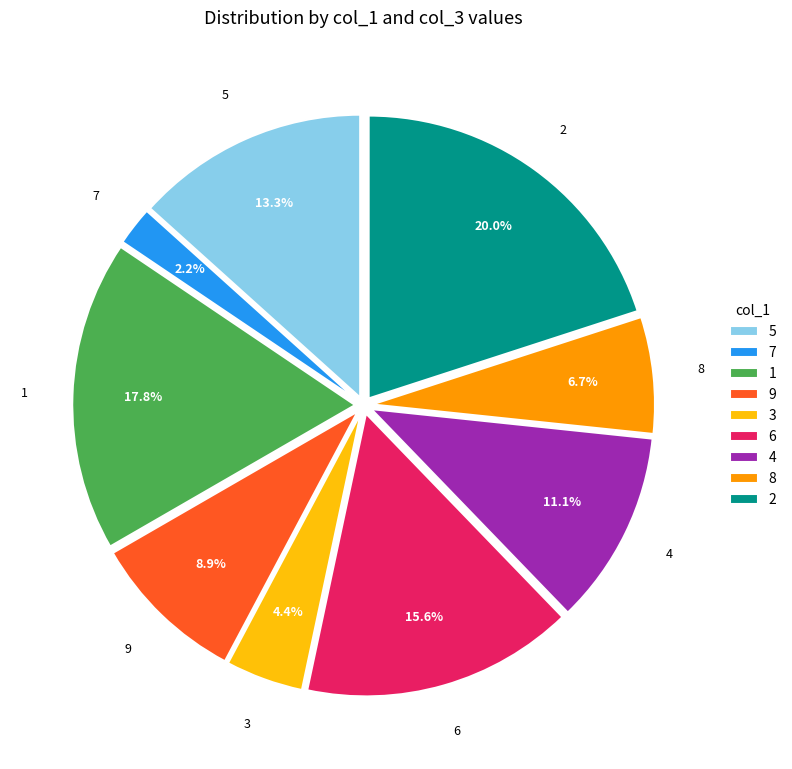

Is it true that 4 is 17% of the pie?

False